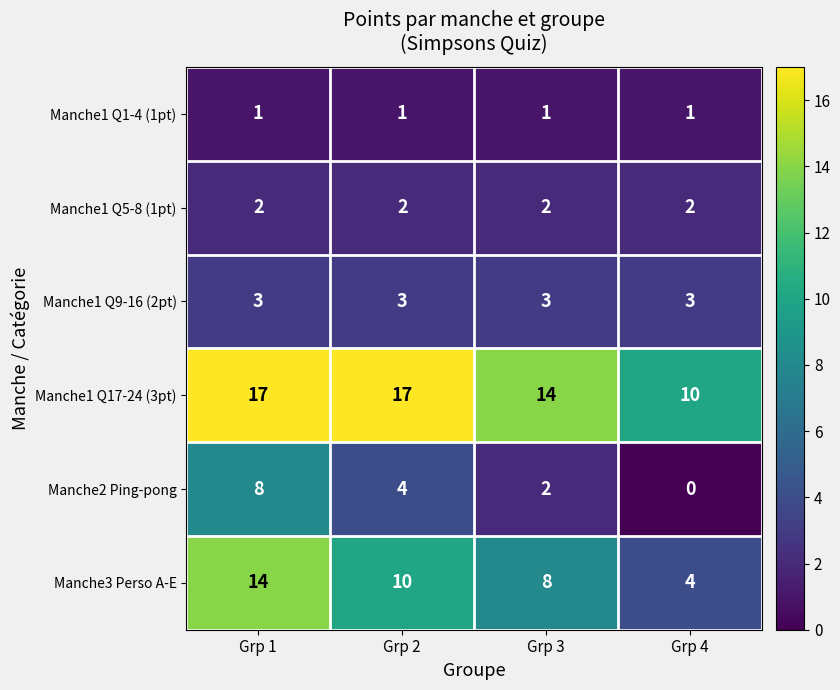

How many categories are shown in the chart?

4